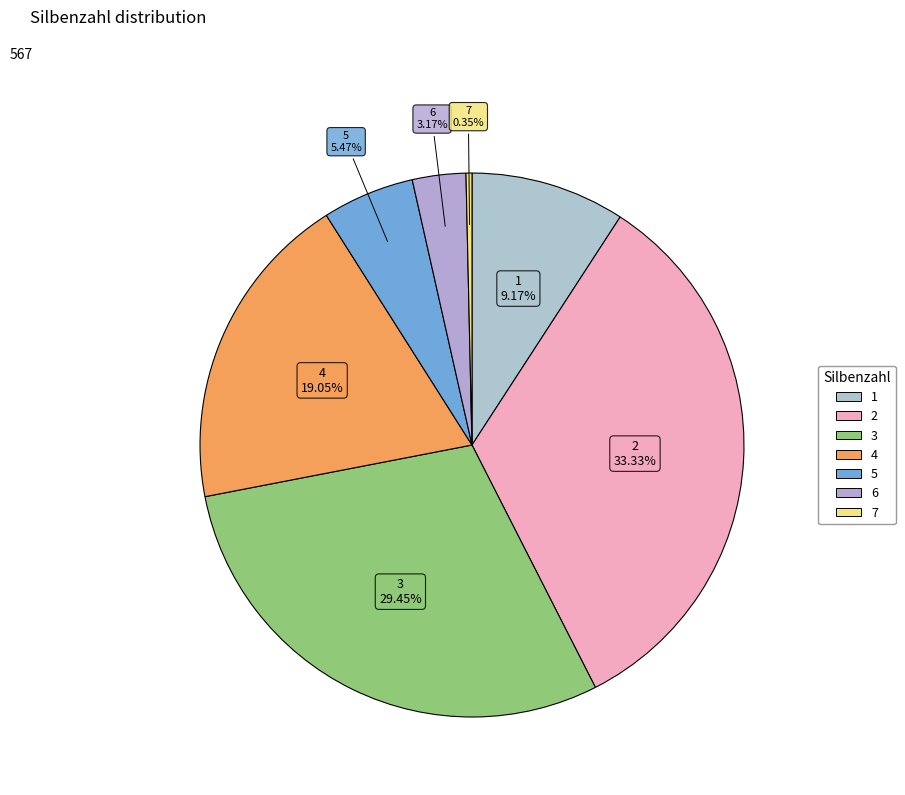

Does any single category account for the majority?

No